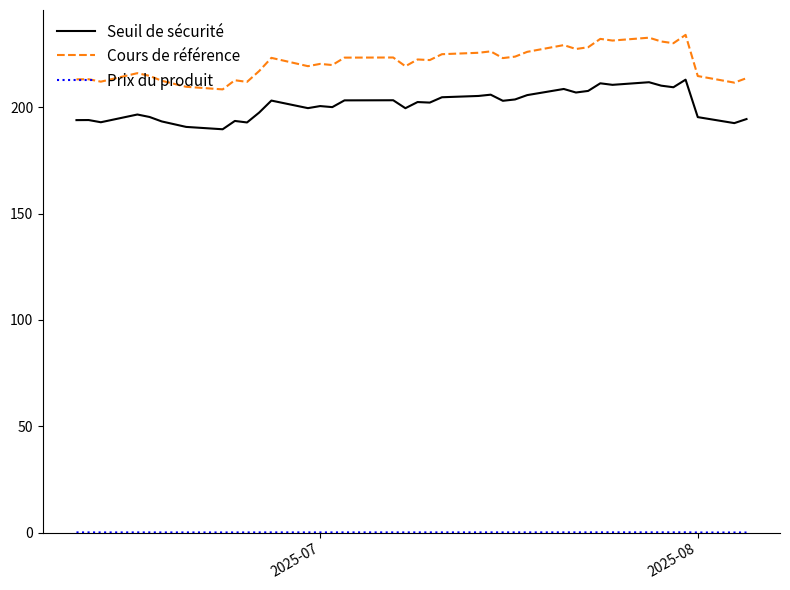

True or false: Seuil de sécurité and Cours de référence cross at least once.

False